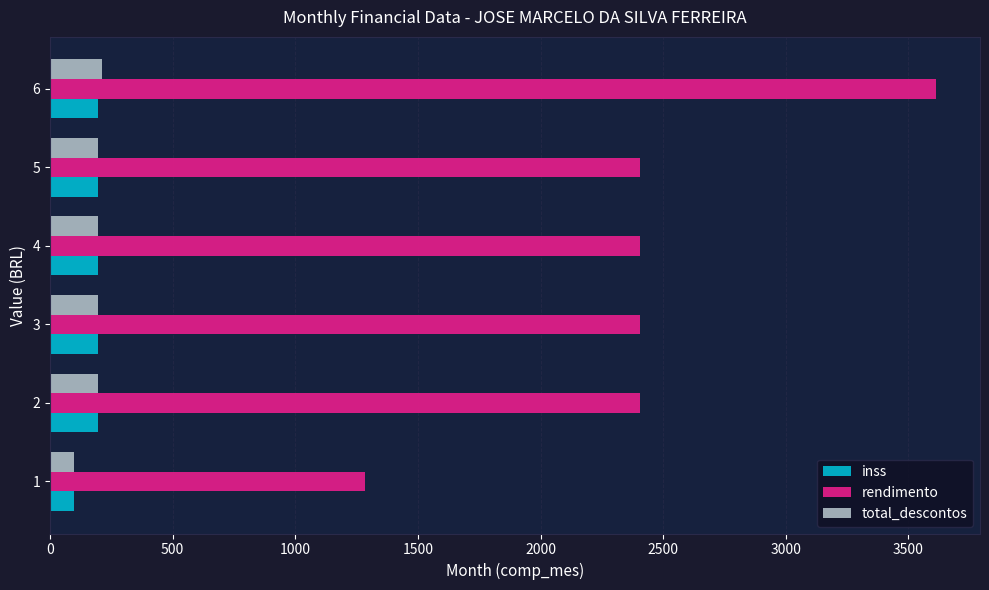

What is the maximum value for rendimento?

3611.4